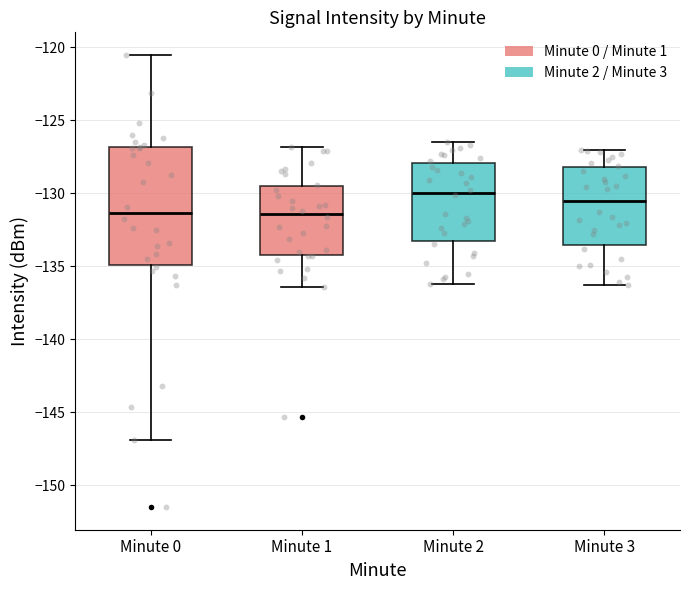

Reading left to right, read every box against the y-axis: the position of its median line, the range the box covers, and the ends of its whiskers. The values are not printed on the chart, so give them approximately, as read against the axis.

Minute 0: median -131.5, box -135.0 to -127.0, whiskers -147.0 to -120.5
Minute 1: median -131.5, box -134.0 to -129.5, whiskers -136.5 to -127.0
Minute 2: median -130.0, box -133.5 to -128.0, whiskers -136.0 to -126.5
Minute 3: median -130.5, box -133.5 to -128.0, whiskers -136.5 to -127.0